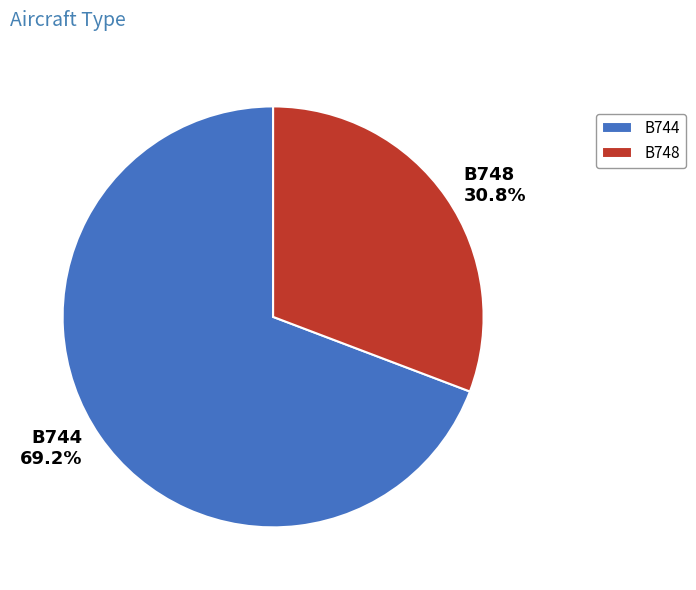

What percentage is the B748 slice, to the nearest percent?

31%